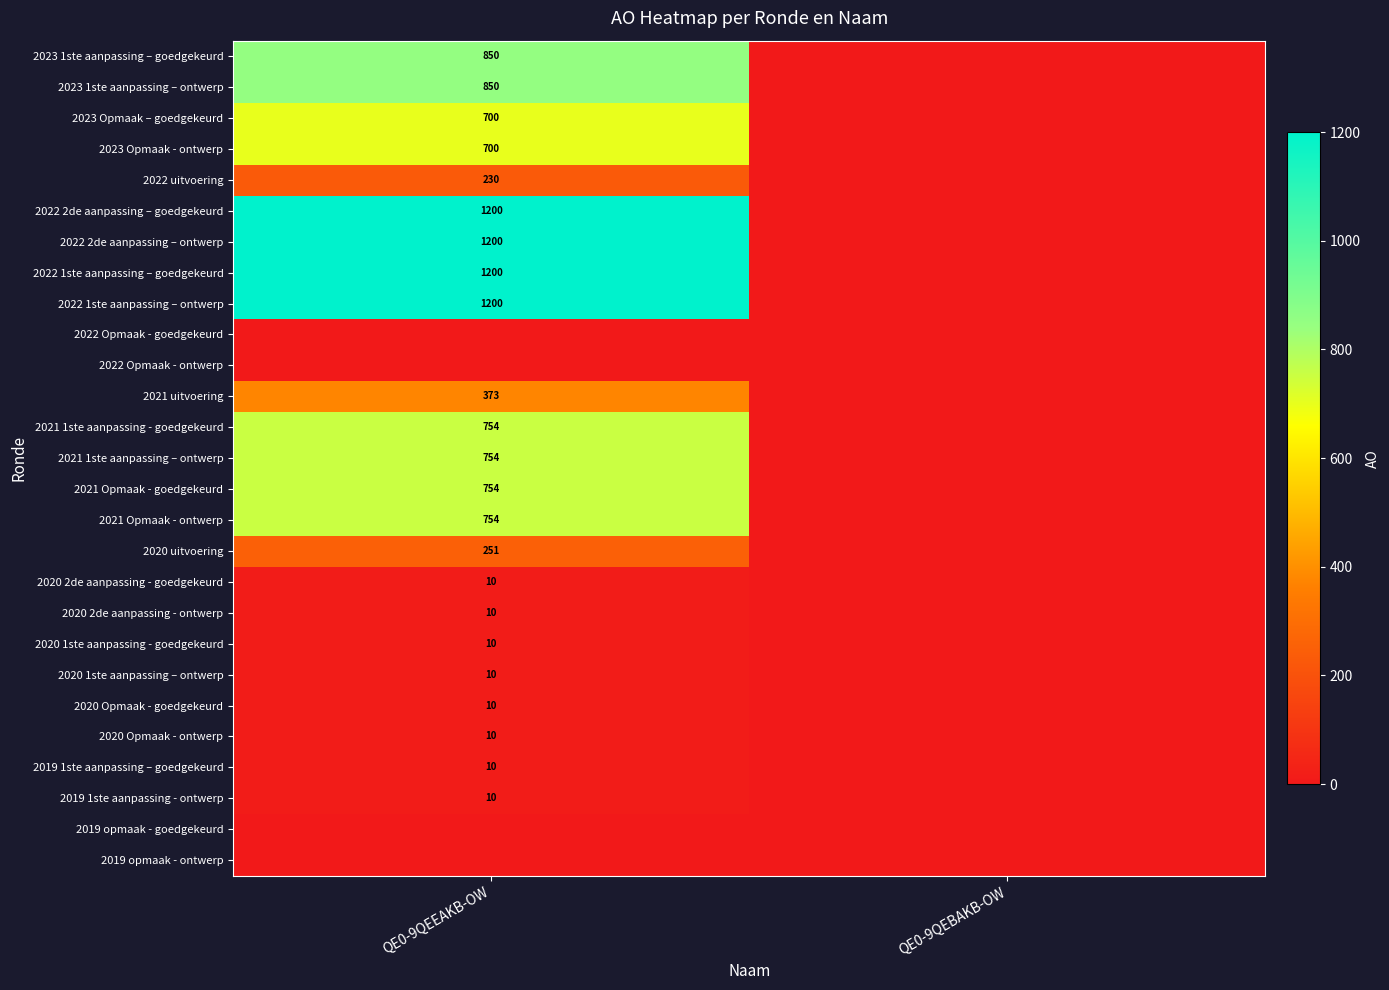

The value of 2021 1ste aanpassing - goedgekeurd at QE0-9QEEAKB-OW is 342. True or false?

False